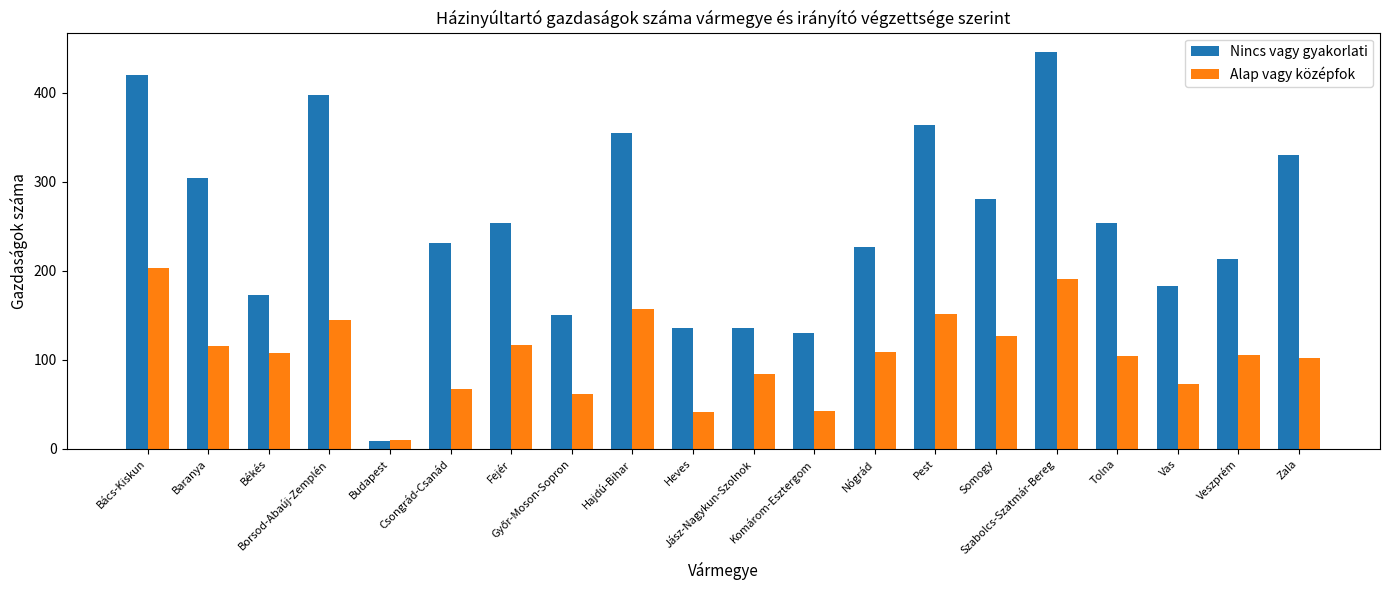

What is the difference between the second highest and second lowest values in the Alap vagy középfok series?

150